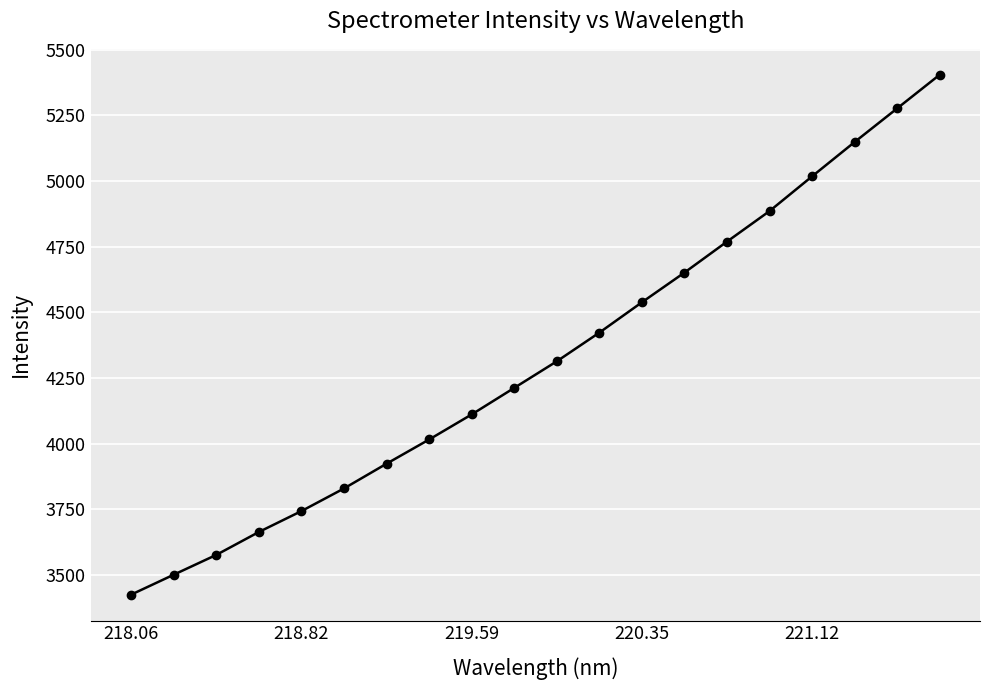

Reading left to right, what are all the values shown in this chart?

3425.5	3501.4	3576.8	3664.1	3743.7	3829.8	3924.1	4016.2	4111.7	4212.7	4313.9	4423.1	4538.6	4651.7	4769.6	4885.8	5018.0	5148.6	5276.7	5404.8